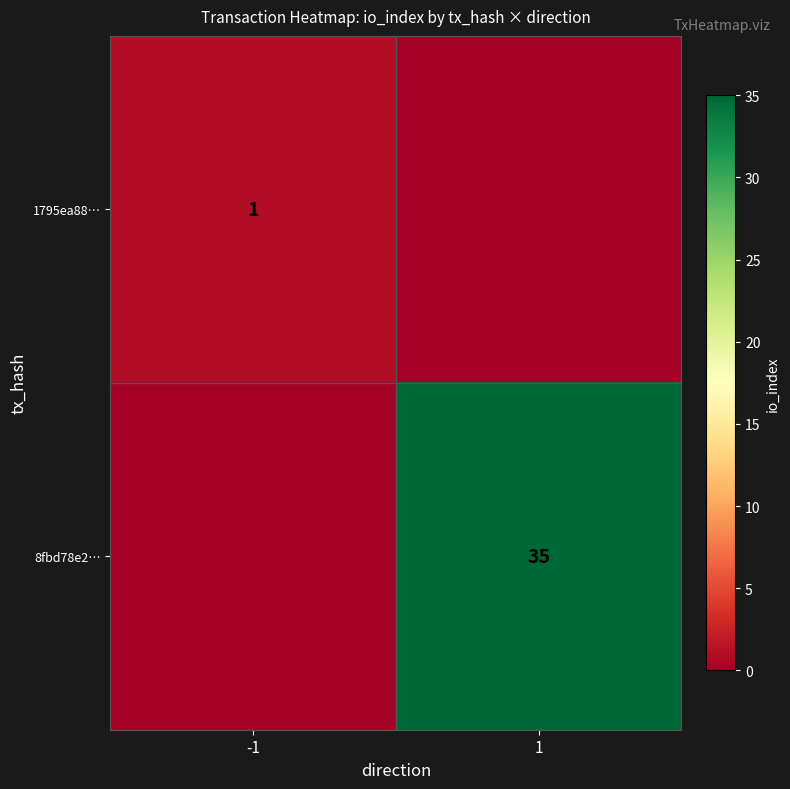

At which category is the sum across all series the highest?

1